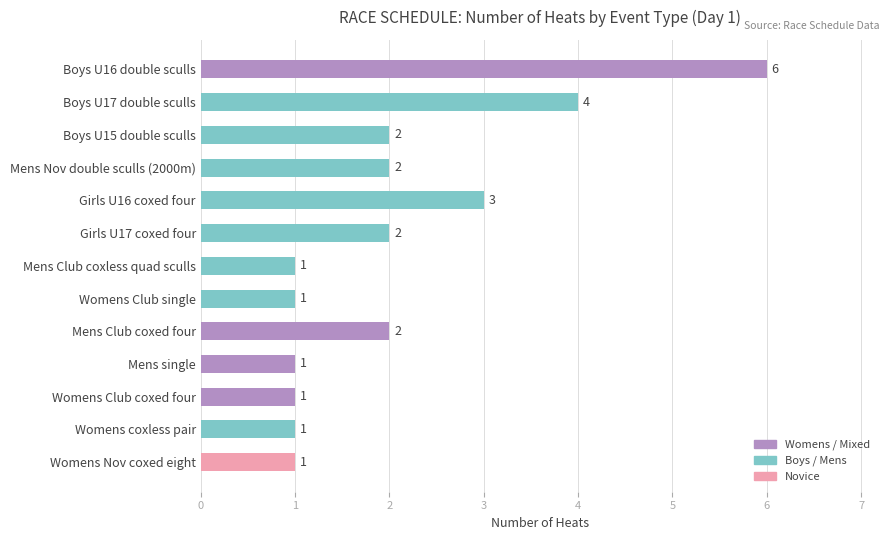

How many data points are less than 2?

6